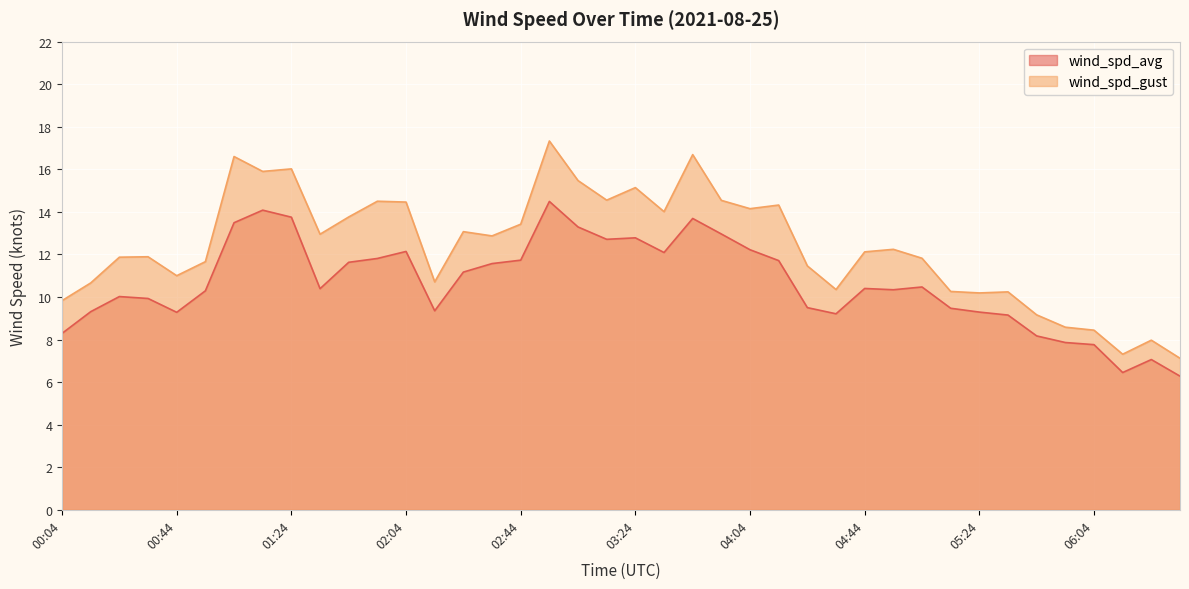

Which series has the widest spread of values?

wind_spd_gust